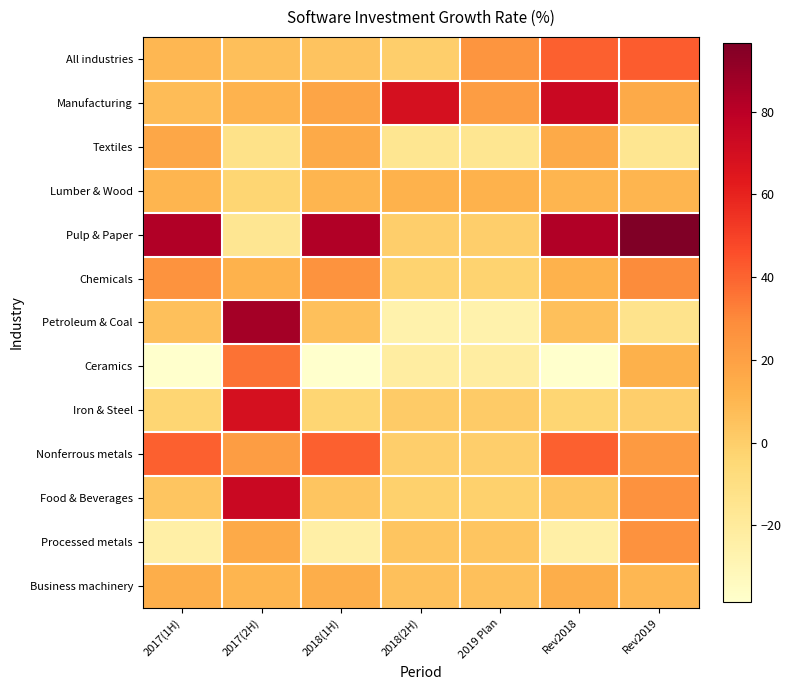

Reading right to left, extract all data points from this chart.

All industries: Rev2019=42.1	Rev2018=41.0	2019 Plan=25.2	2018(2H)=-0.3	2018(1H)=4.3	2017(2H)=6.6	2017(1H)=9.8
Manufacturing: Rev2019=15.8	Rev2018=74.1	2019 Plan=21.3	2018(2H)=68.7	2018(1H)=17.7	2017(2H)=11.6	2017(1H)=7.5
Textiles: Rev2019=-15.7	Rev2018=15.7	2019 Plan=-15.7	2018(2H)=-15.7	2018(1H)=15.7	2017(2H)=-12.3	2017(1H)=17.1
Lumber & Wood: Rev2019=10.6	Rev2018=10.6	2019 Plan=11.7	2018(2H)=11.7	2018(1H)=10.6	2017(2H)=-3.6	2017(1H)=10.6
Pulp & Paper: Rev2019=96.7	Rev2018=82.5	2019 Plan=-0.5	2018(2H)=-0.5	2018(1H)=82.5	2017(2H)=-16.3	2017(1H)=82.5
Chemicals: Rev2019=29.4	Rev2018=12.0	2019 Plan=-2.2	2018(2H)=-2.2	2018(1H)=26.0	2017(2H)=12.0	2017(1H)=26.0
Petroleum & Coal: Rev2019=-13.6	Rev2018=6.3	2019 Plan=-26.2	2018(2H)=-26.2	2018(1H)=6.3	2017(2H)=86.5	2017(1H)=6.3
Ceramics: Rev2019=12.2	Rev2018=-38.6	2019 Plan=-21.7	2018(2H)=-21.7	2018(1H)=-38.6	2017(2H)=36.1	2017(1H)=-38.6
Iron & Steel: Rev2019=-0.3	Rev2018=-3.2	2019 Plan=1.5	2018(2H)=1.5	2018(1H)=-3.2	2017(2H)=68.7	2017(1H)=-3.2
Nonferrous metals: Rev2019=23.0	Rev2018=41.0	2019 Plan=-0.3	2018(2H)=-0.3	2018(1H)=41.0	2017(2H)=21.3	2017(1H)=41.0
Food & Beverages: Rev2019=26.5	Rev2018=4.2	2019 Plan=-1.3	2018(2H)=-1.3	2018(1H)=4.2	2017(2H)=74.1	2017(1H)=4.2
Processed metals: Rev2019=26.9	Rev2018=-24.2	2019 Plan=4.0	2018(2H)=4.0	2018(1H)=-24.2	2017(2H)=15.8	2017(1H)=-24.2
Business machinery: Rev2019=10.0	Rev2018=13.8	2019 Plan=5.9	2018(2H)=5.9	2018(1H)=13.8	2017(2H)=11.0	2017(1H)=13.8